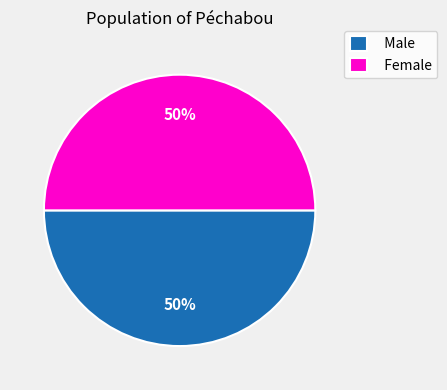

What is the ratio of the value at Female to the value at Male?

1.0